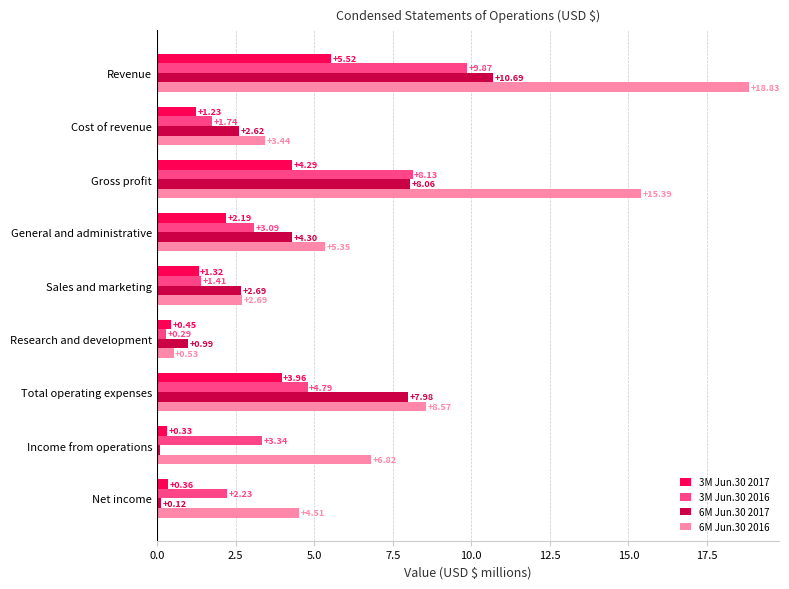

List the series in order of their peak value, highest first.

6M Jun.30 2016, 6M Jun.30 2017, 3M Jun.30 2016, 3M Jun.30 2017